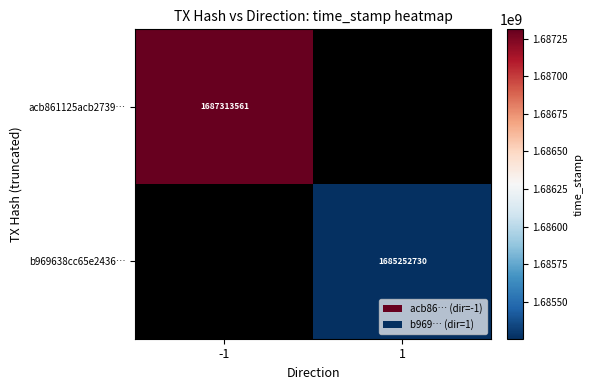

The acb861125acb2739… series shows 2956506622 at -1. True or false?

False